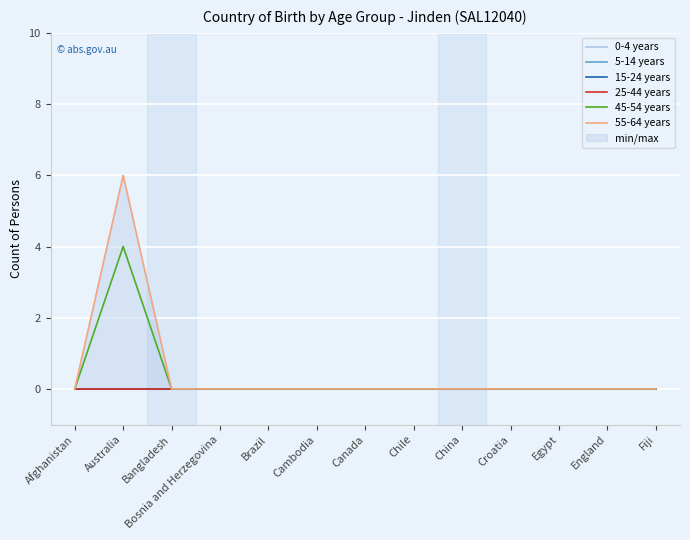

True or false: 45-54 years and 25-44 years cross at least once.

False